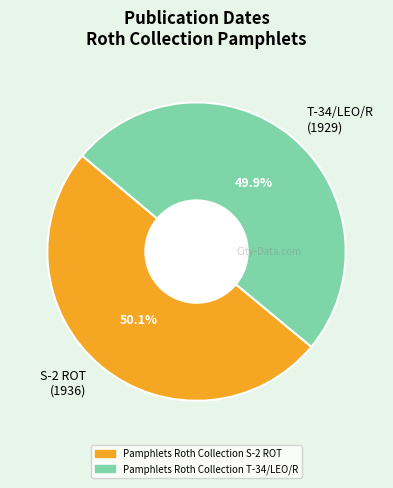

Is there any slice that represents more than half of the pie?

Yes